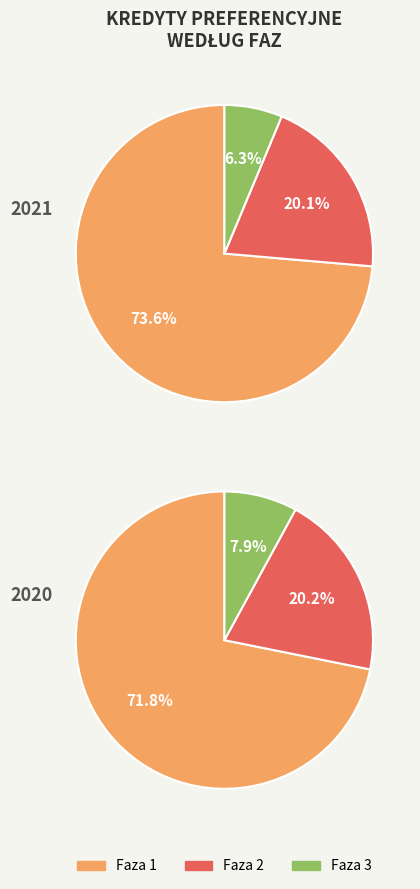

Is the sum of Faza 2 and Faza 1 greater than half?

Yes